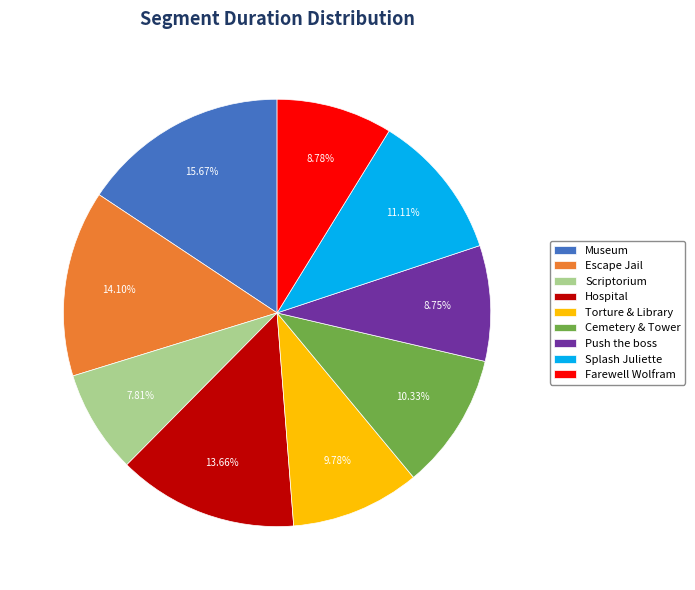

What is the smallest slice in the pie chart?

Scriptorium